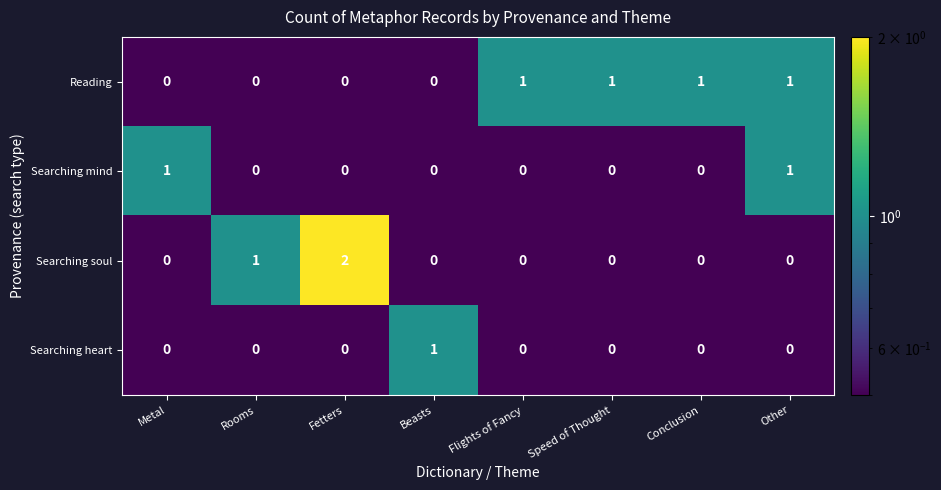

Which series has the largest total across all categories?

Reading